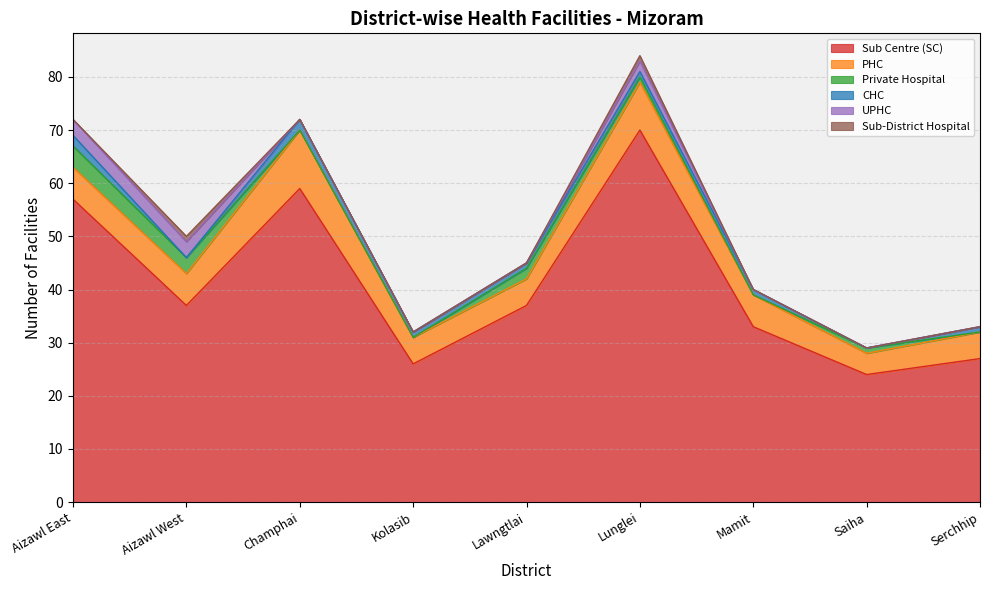

Rank the series by their maximum value, from lowest to highest.

Sub-District Hospital, CHC, UPHC, Private Hospital, PHC, Sub Centre (SC)